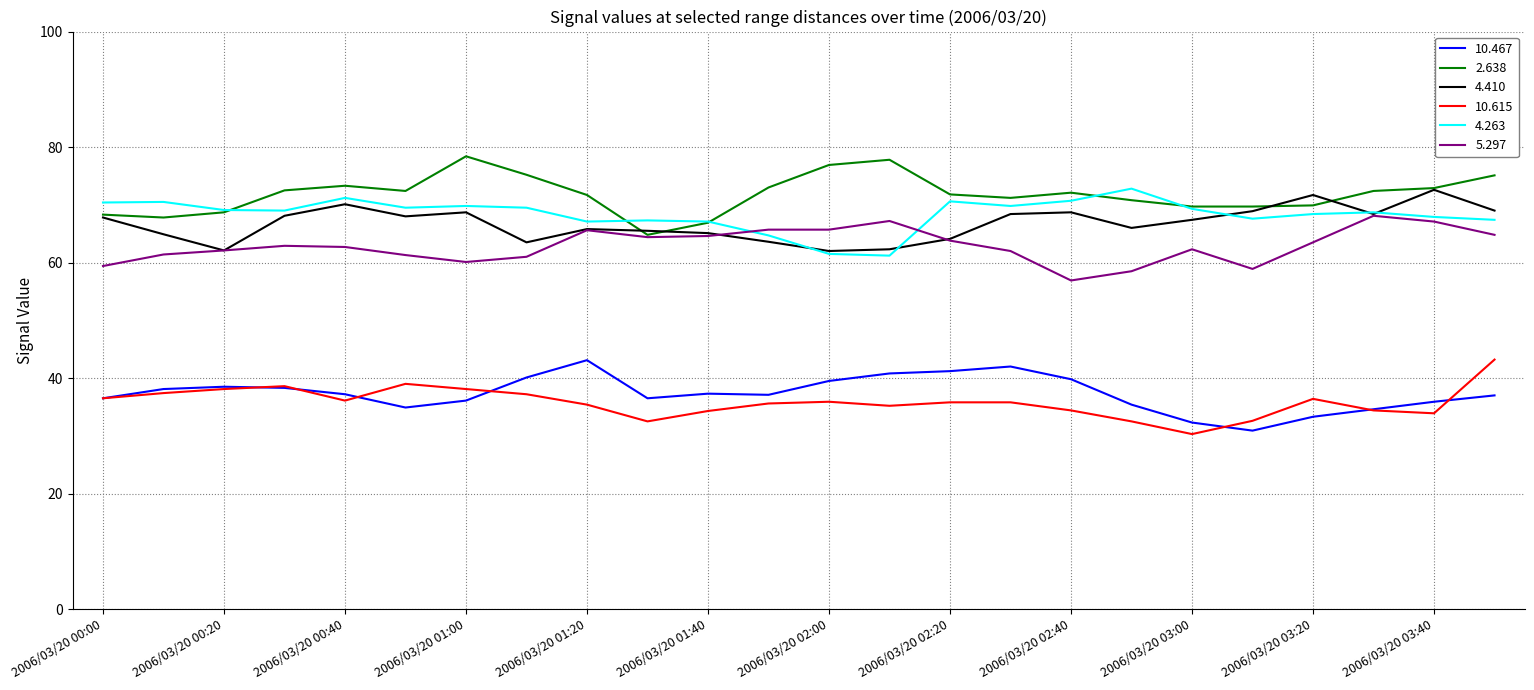

True or false: 10.467 and 4.410 cross at least once.

False